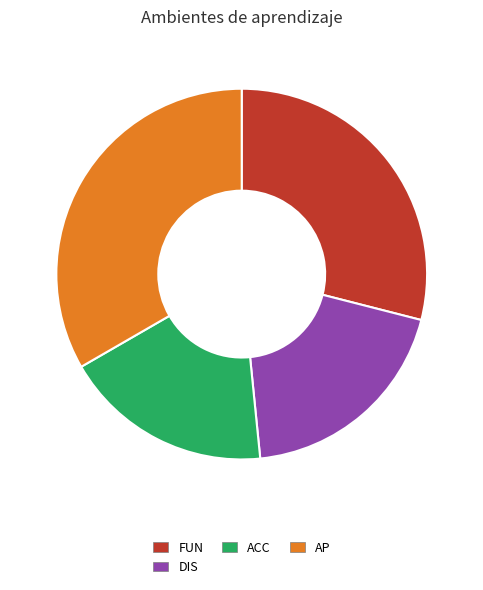

Rank the categories by value from highest to lowest.

AP, FUN, DIS, ACC